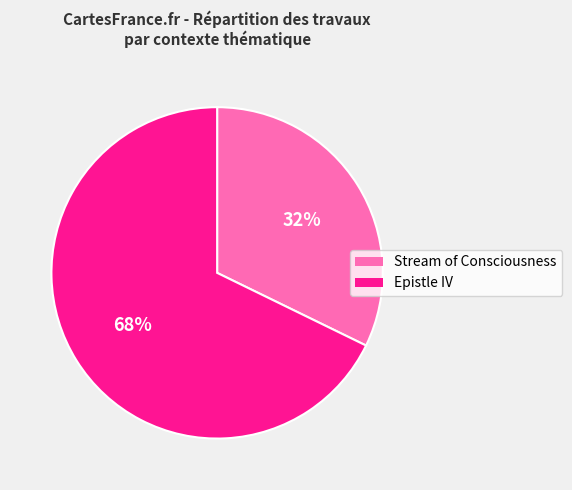

What is the ratio of the value at Stream of Consciousness to the value at Epistle IV?

0.5